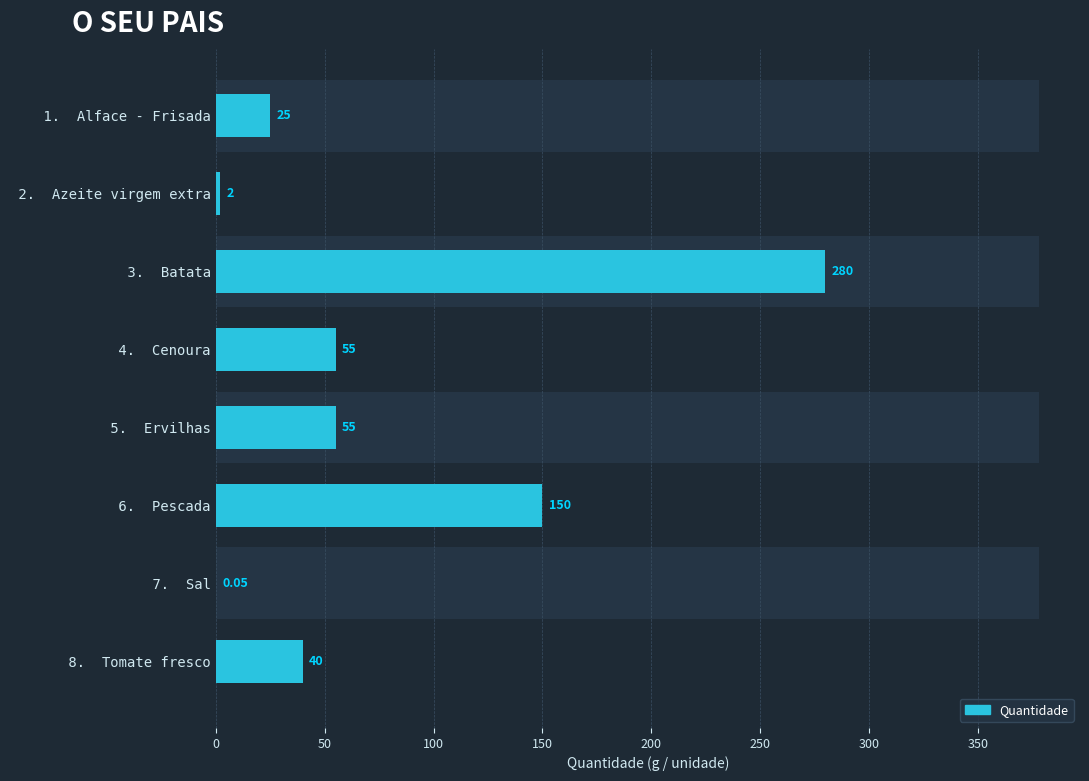

The value at 5. Ervilhas is 85.5. True or false?

False